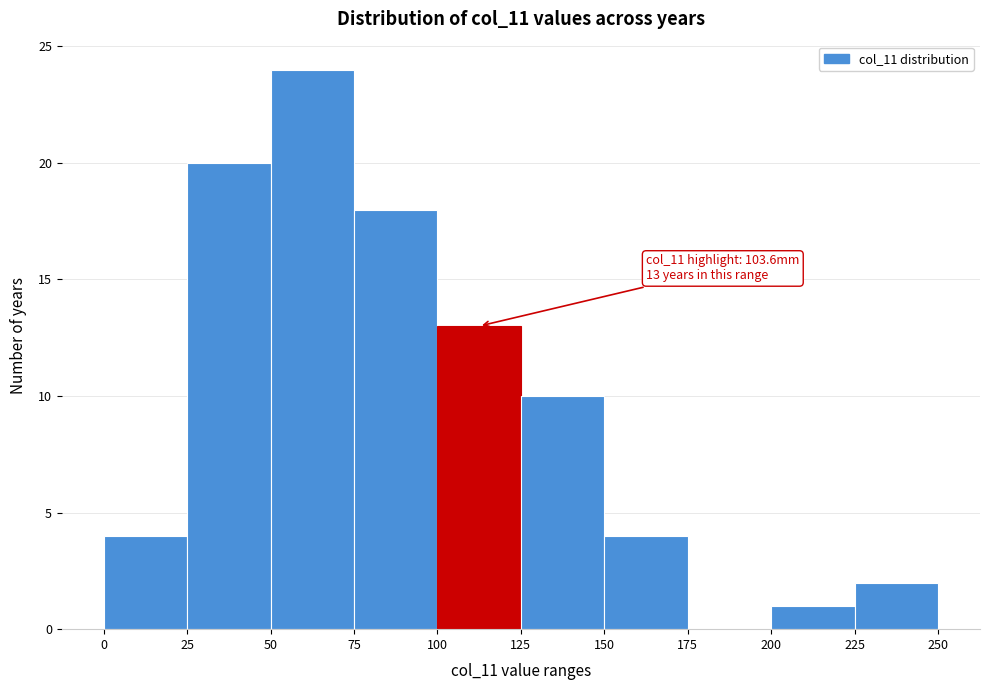

Over which range of the x-axis is the bar tallest?

50 to 75